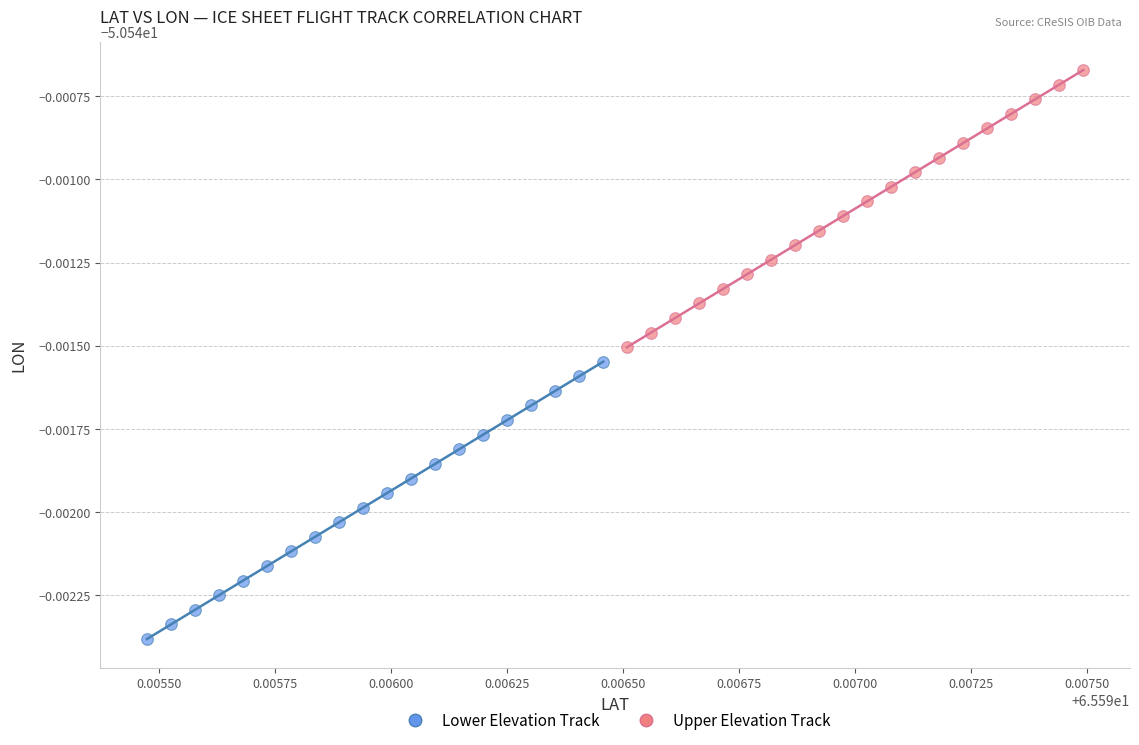

Which series contains the lowest Y value?

Lower Elevation Track